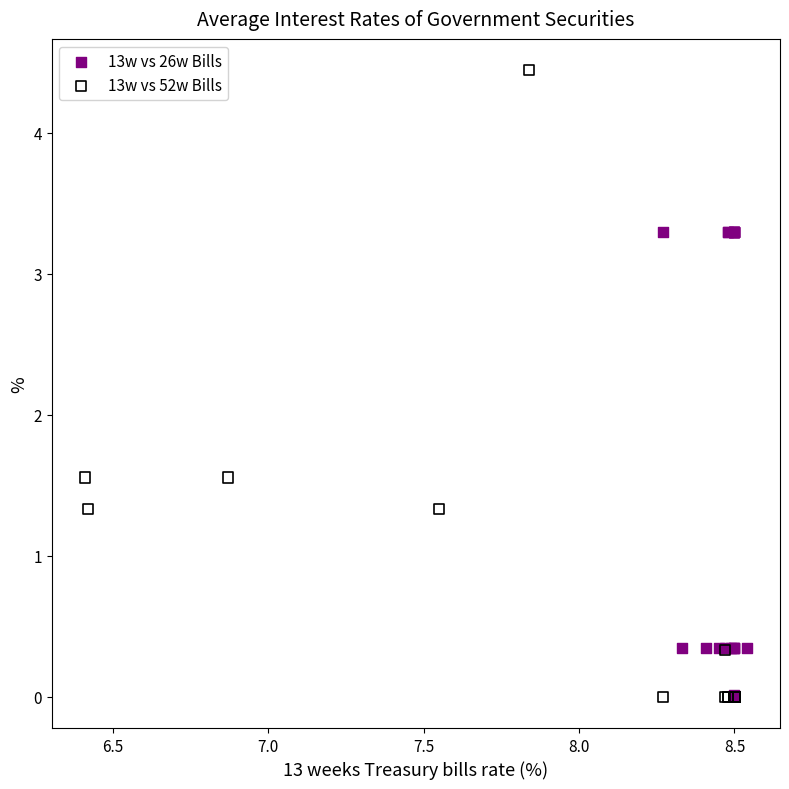

Which series has the largest Y range (max minus min)?

13w vs 52w Bills